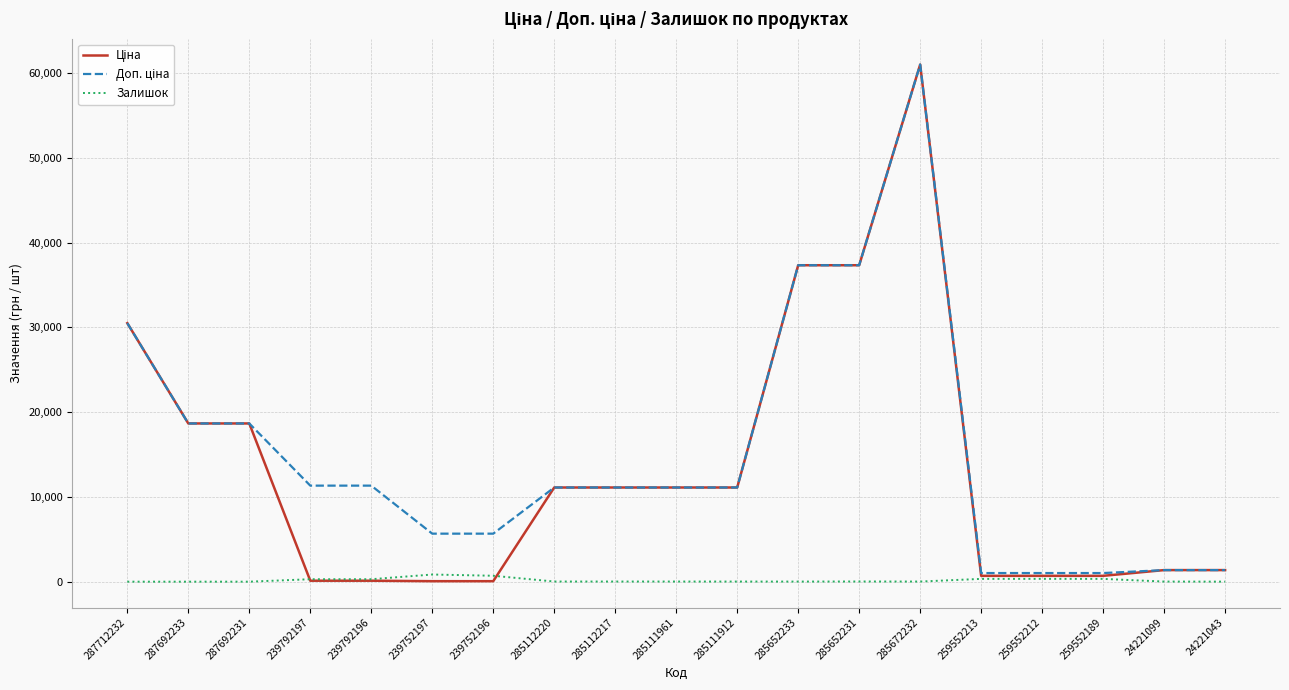

At which category is the sum across all series the highest?

285672232